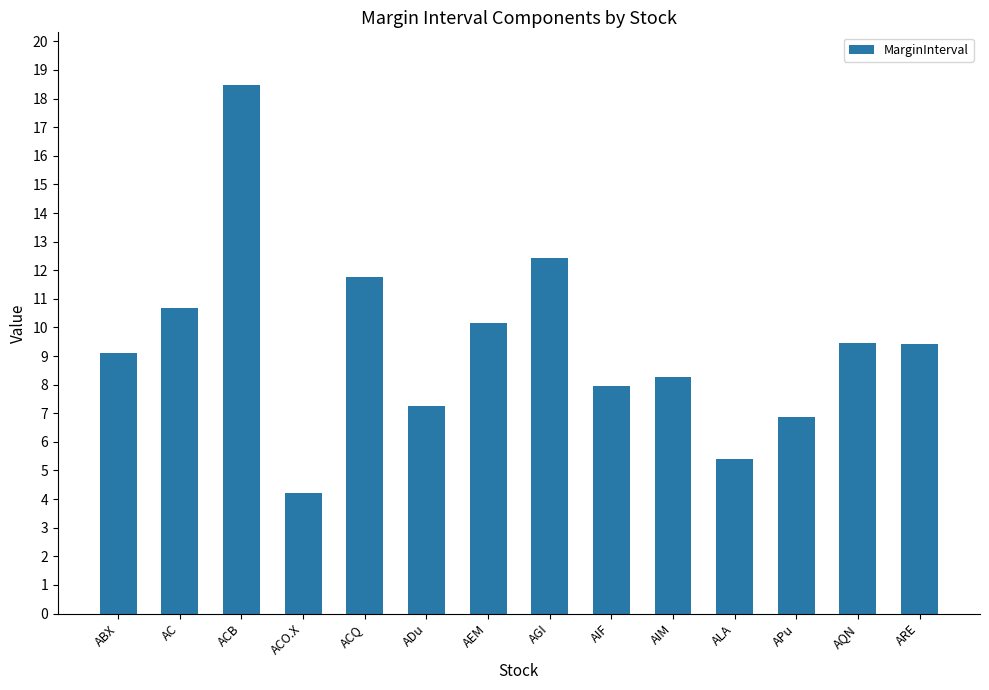

True or false: the data shows 12.1 at AIF.

False